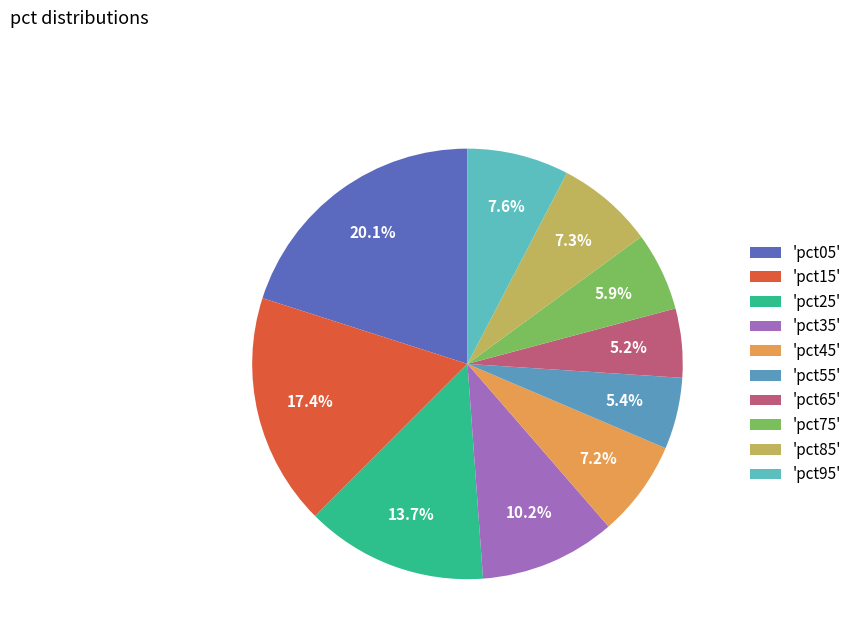

Count the number of slices in the pie.

10